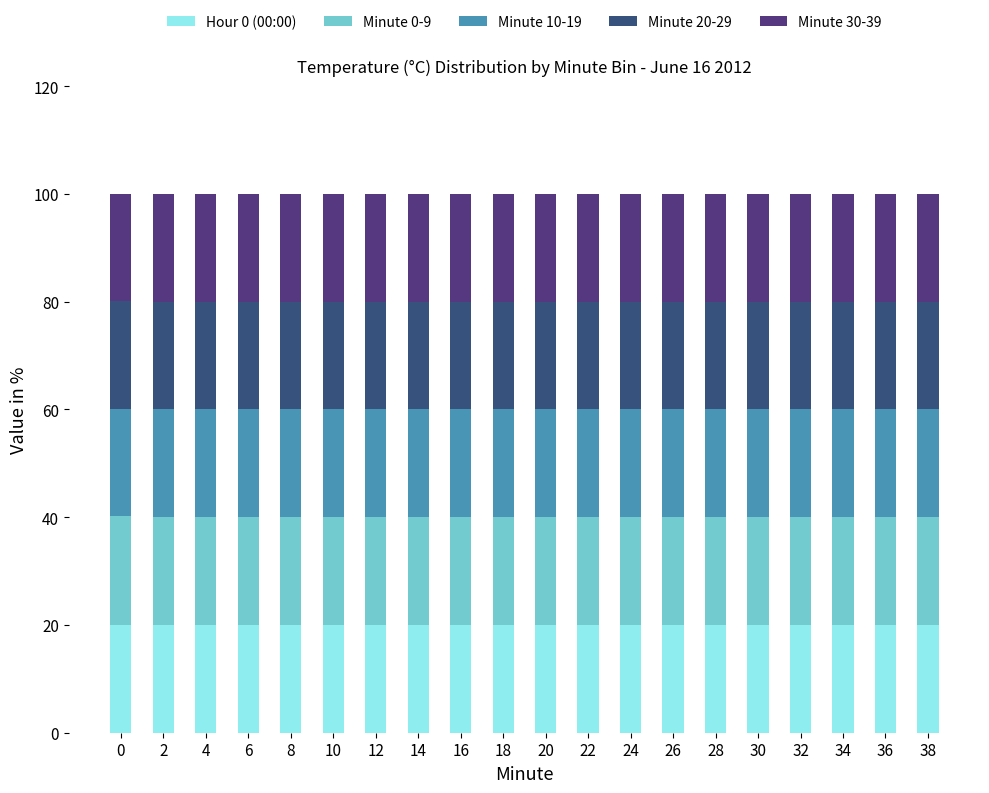

What is the sum of the Hour 0 (00:00) values at 2 and 30?

40.0